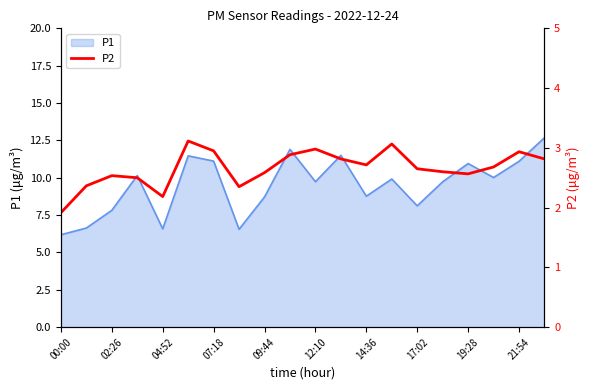

What is the minimum value for P1?

6.2